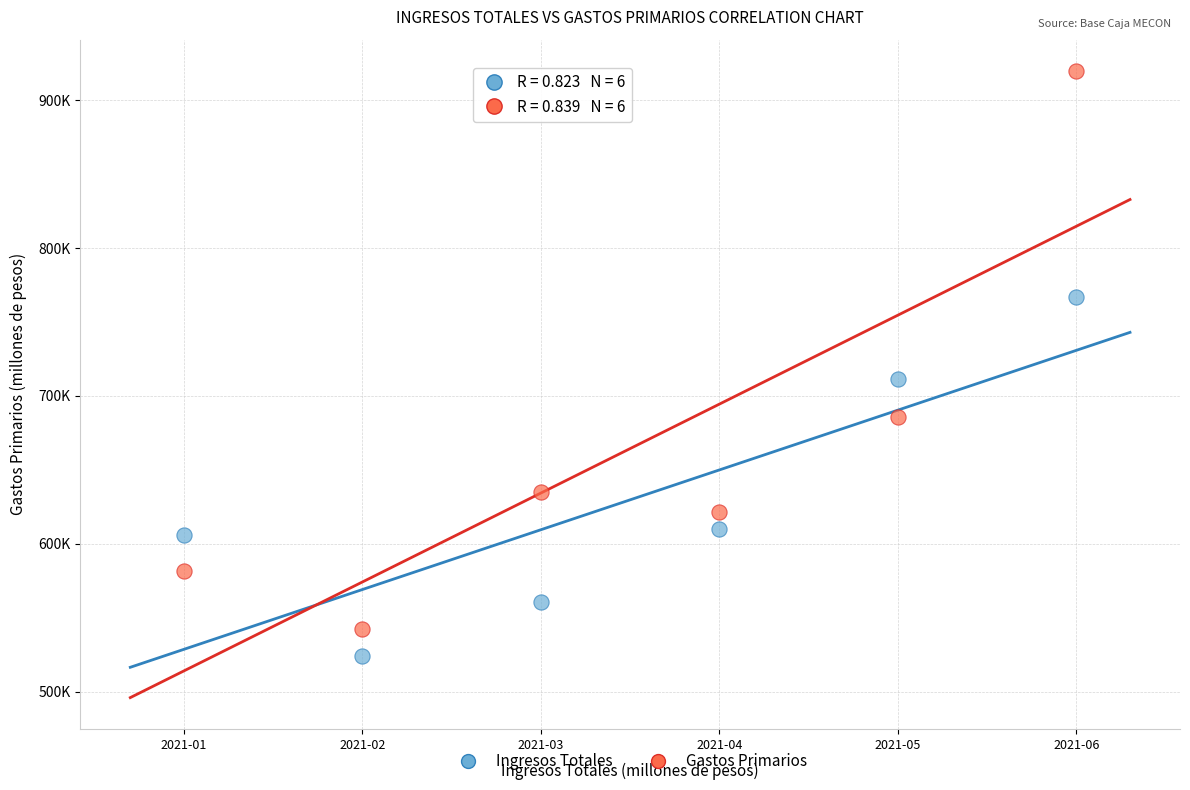

What are all the series names shown in the legend?

Ingresos Totales, Gastos Primarios